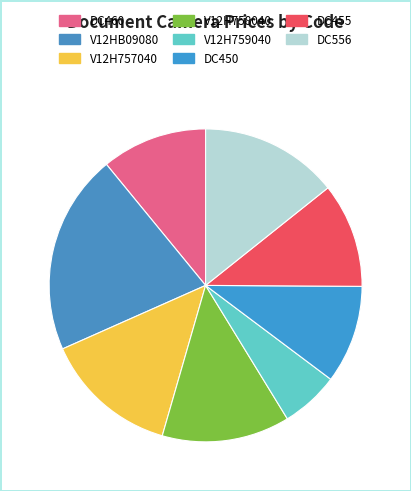

What portion of the pie excludes V12H759040?

94.0%